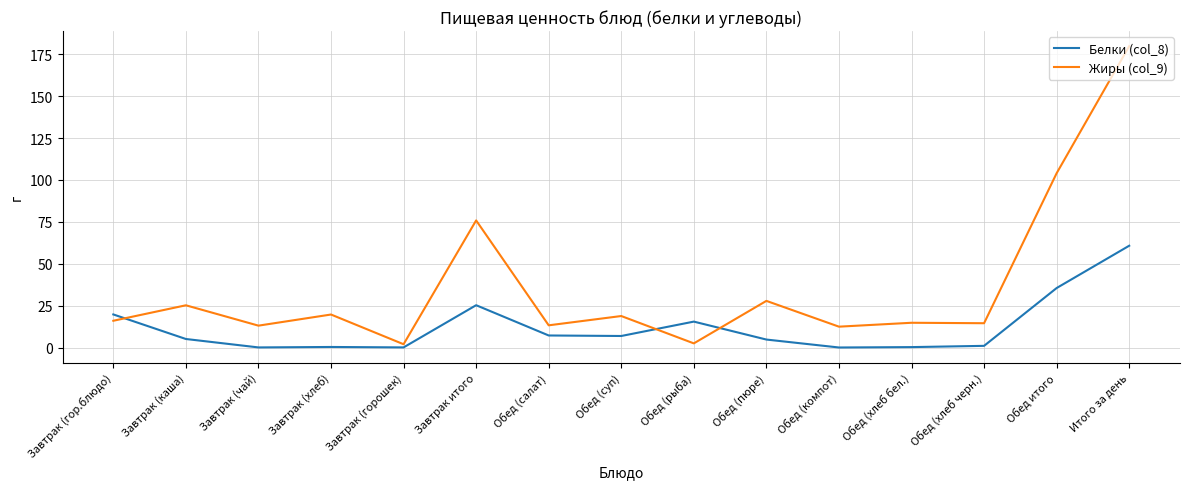

What position from the right is Обед (суп)?

8